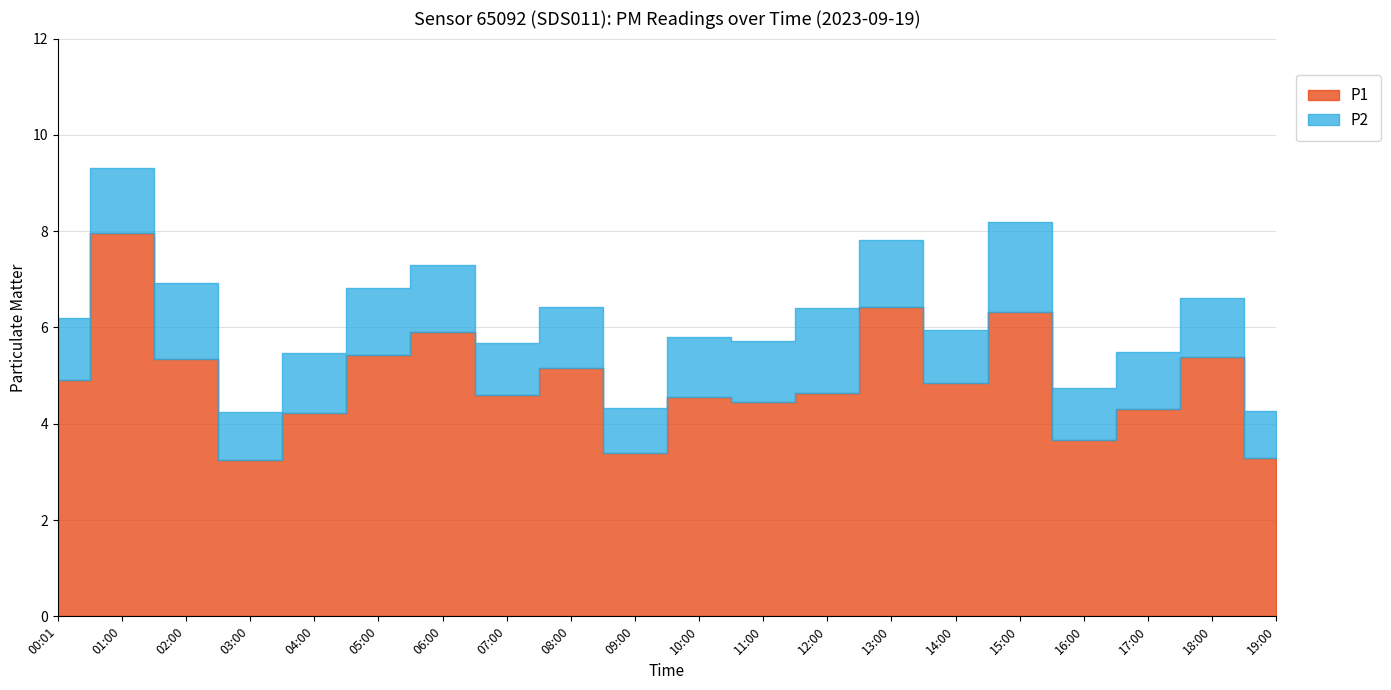

Reading left to right, transcribe all the data shown in this chart.

P1: 00:01=4.9	01:00=8.0	02:00=5.3	03:00=3.2	04:00=4.2	05:00=5.4	06:00=5.9	07:00=4.6	08:00=5.2	09:00=3.4	10:00=4.5	11:00=4.5	12:00=4.6	13:00=6.4	14:00=4.8	15:00=6.3	16:00=3.7	17:00=4.3	18:00=5.4	19:00=3.3
P2: 00:01=1.3	01:00=1.4	02:00=1.6	03:00=1.0	04:00=1.2	05:00=1.4	06:00=1.4	07:00=1.1	08:00=1.3	09:00=0.9	10:00=1.2	11:00=1.3	12:00=1.8	13:00=1.4	14:00=1.1	15:00=1.9	16:00=1.1	17:00=1.2	18:00=1.2	19:00=1.0